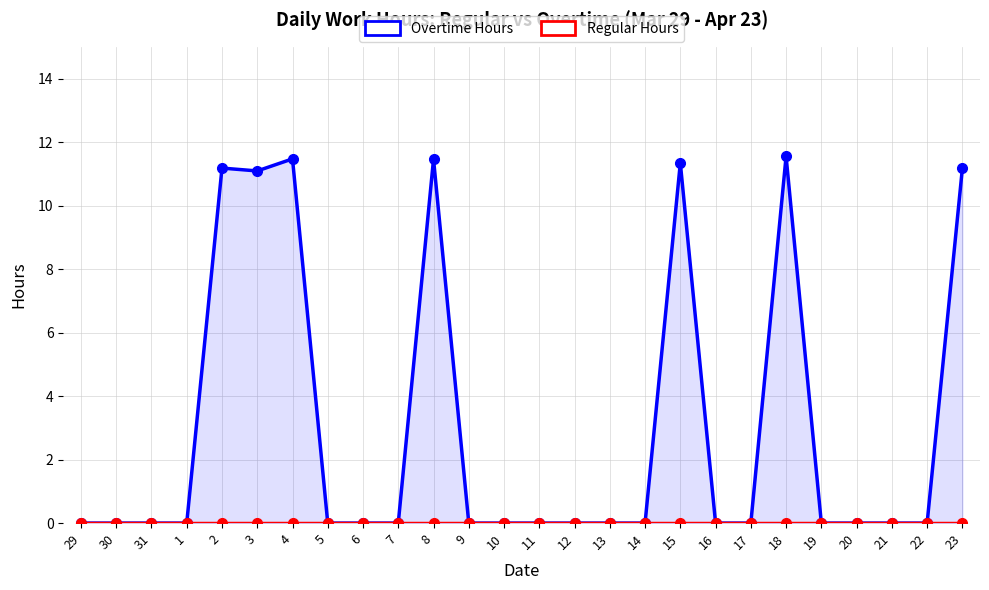

Rank the series by their maximum value, from lowest to highest.

Regular Hours, Overtime Hours